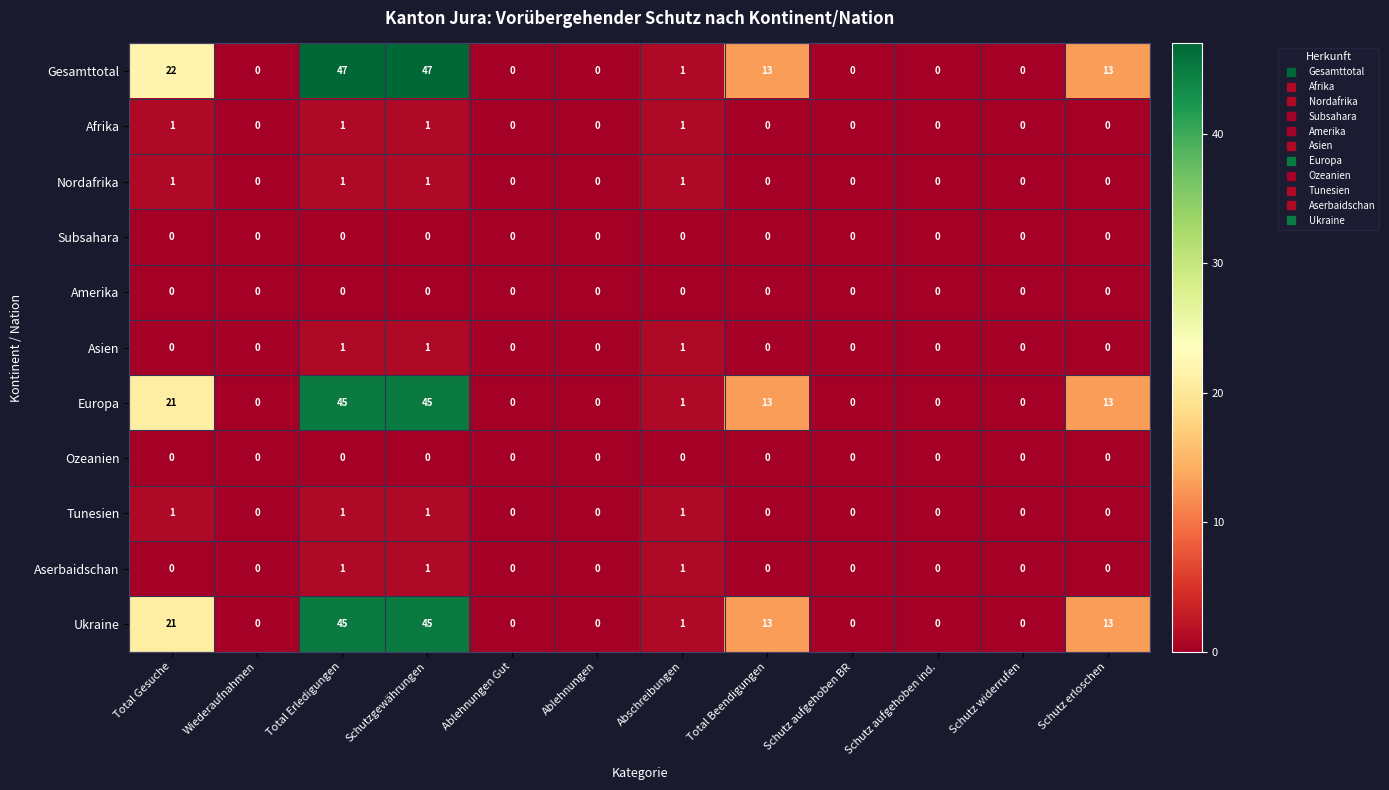

The Europa series shows 26 at Ablehnungen Gut. True or false?

False